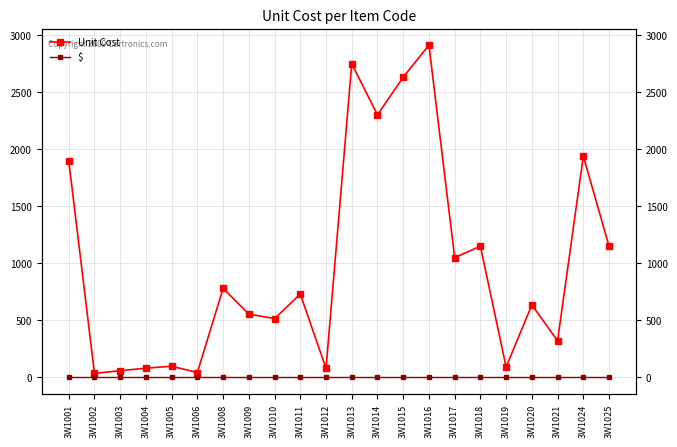

Is this an area chart (filled region under the line)?

No